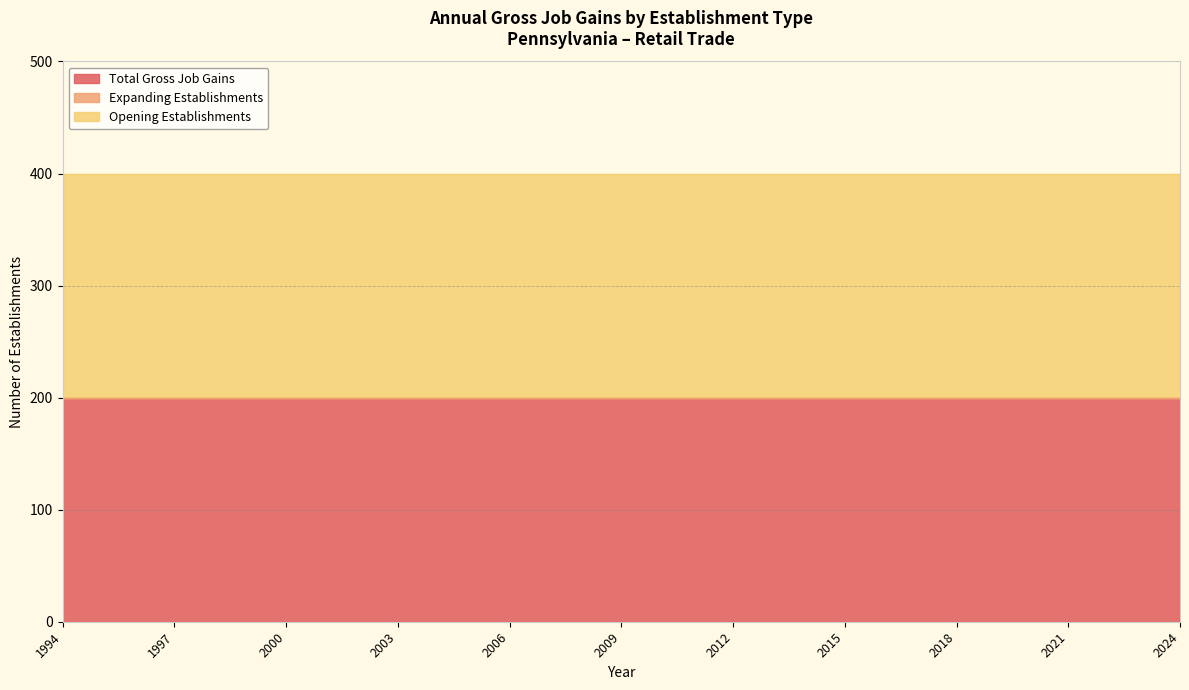

Reading left to right, extract all data points from this chart.

Total Gross Job Gains: 200	200	200	200	200	200	200	200	200	200	200	200	200	200	200	200	200	200	200	200	200	200	200	200	200	200	200	200	200	200	200
Expanding Establishments: 0	0	0	0	0	0	0	0	0	0	0	0	0	0	0	0	0	0	0	0	0	0	0	0	0	0	0	0	0	0	0
Opening Establishments: 200	200	200	200	200	200	200	200	200	200	200	200	200	200	200	200	200	200	200	200	200	200	200	200	200	200	200	200	200	200	200